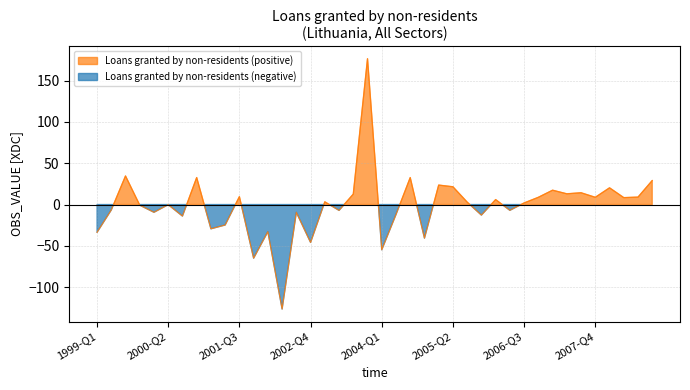

What position from the right is 2002-Q4?

25